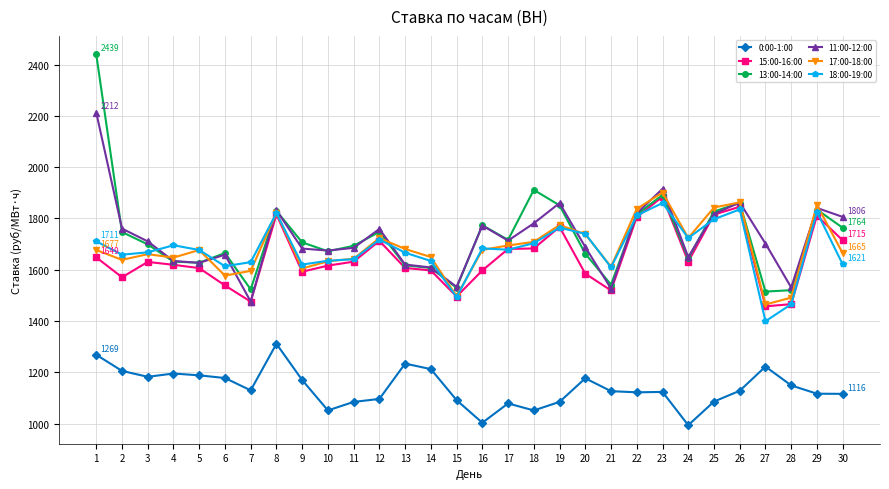

The 11:00-12:00 series shows 1526.4 at 21. True or false?

True